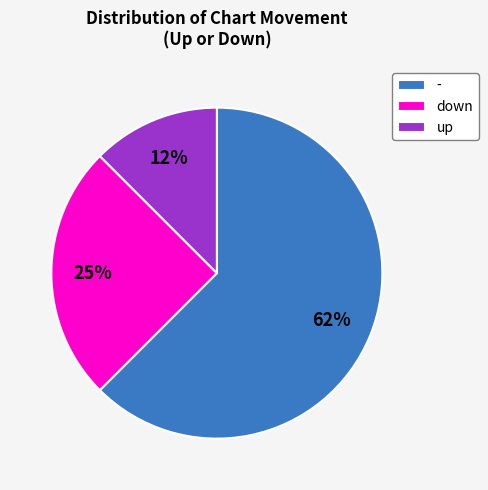

Which category has the biggest portion of the pie?

-